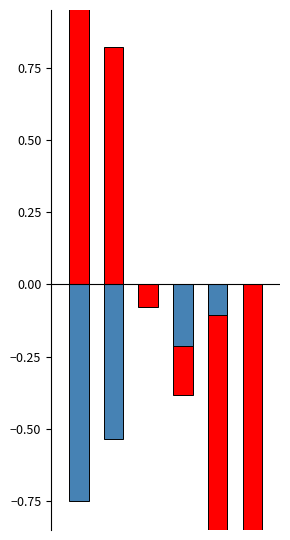

How many bars are there in each group?

2